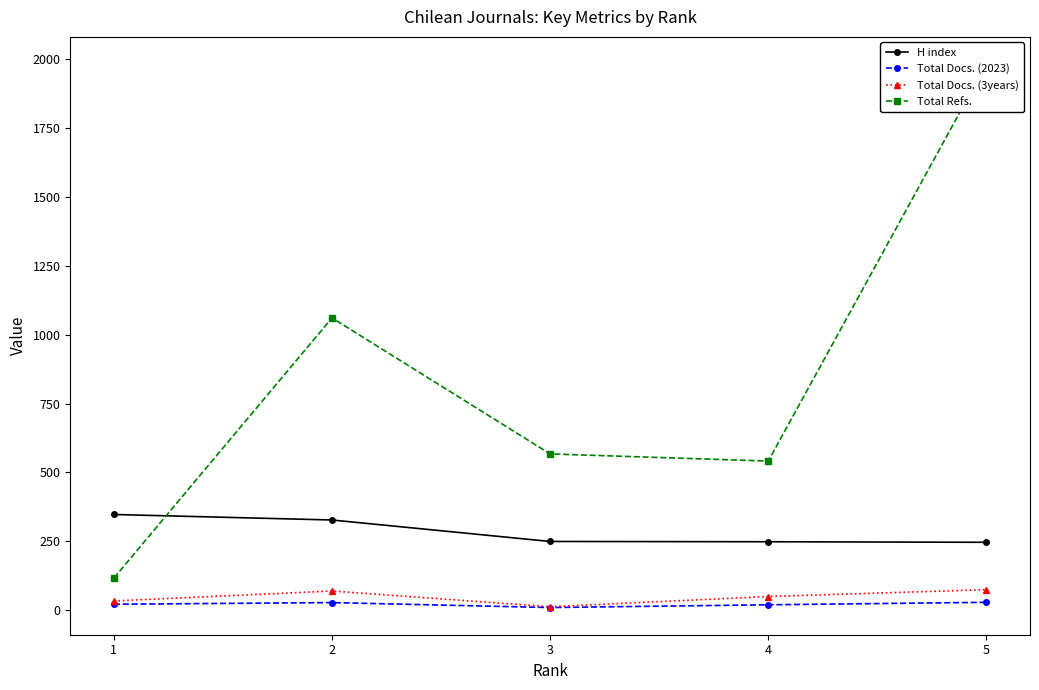

Is the value of H index at 2 greater than the value of Total Docs. (2023) at 4?

Yes